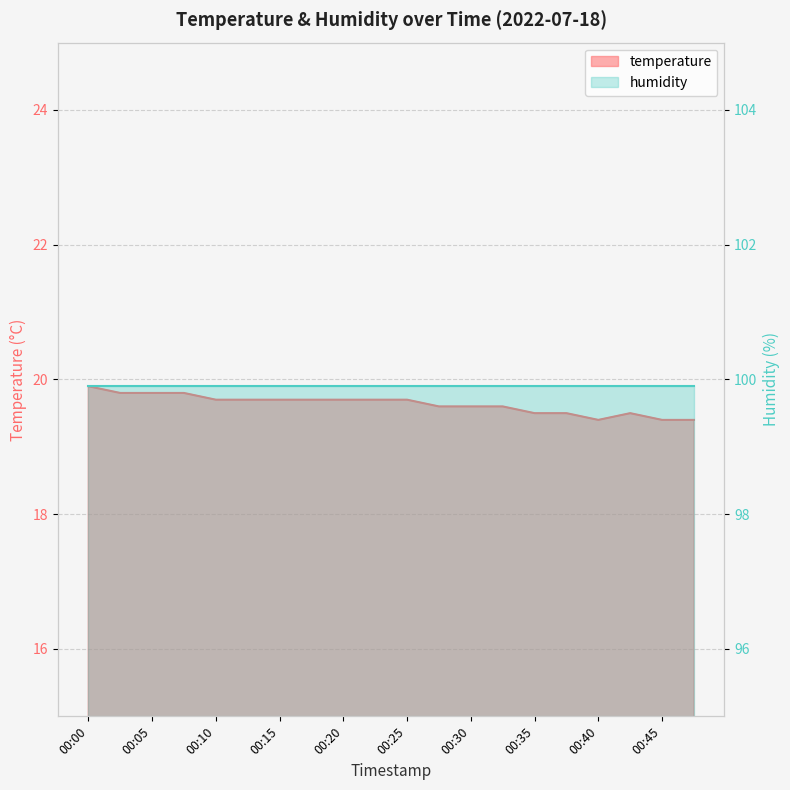

Which has a higher value, 00:45 or 00:10?

00:10